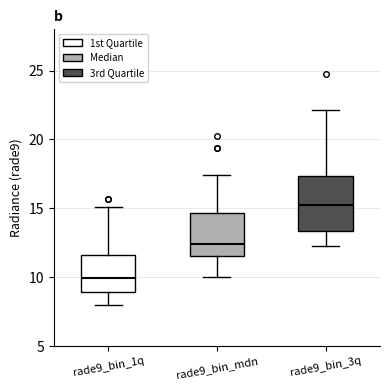

Where does the lower whisker of the box for rade9_bin_3q end on the y-axis? The values are not printed on the chart, so give them approximately, as read against the axis.

12.5